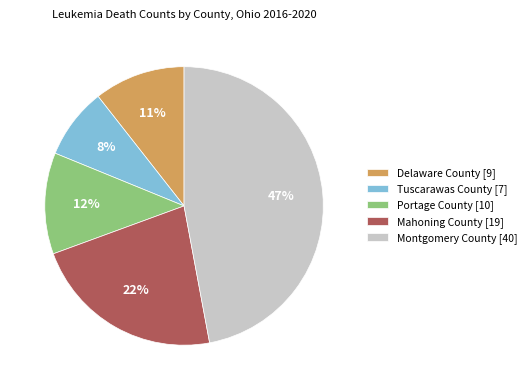

What is the largest slice in the pie chart?

Montgomery County [40]